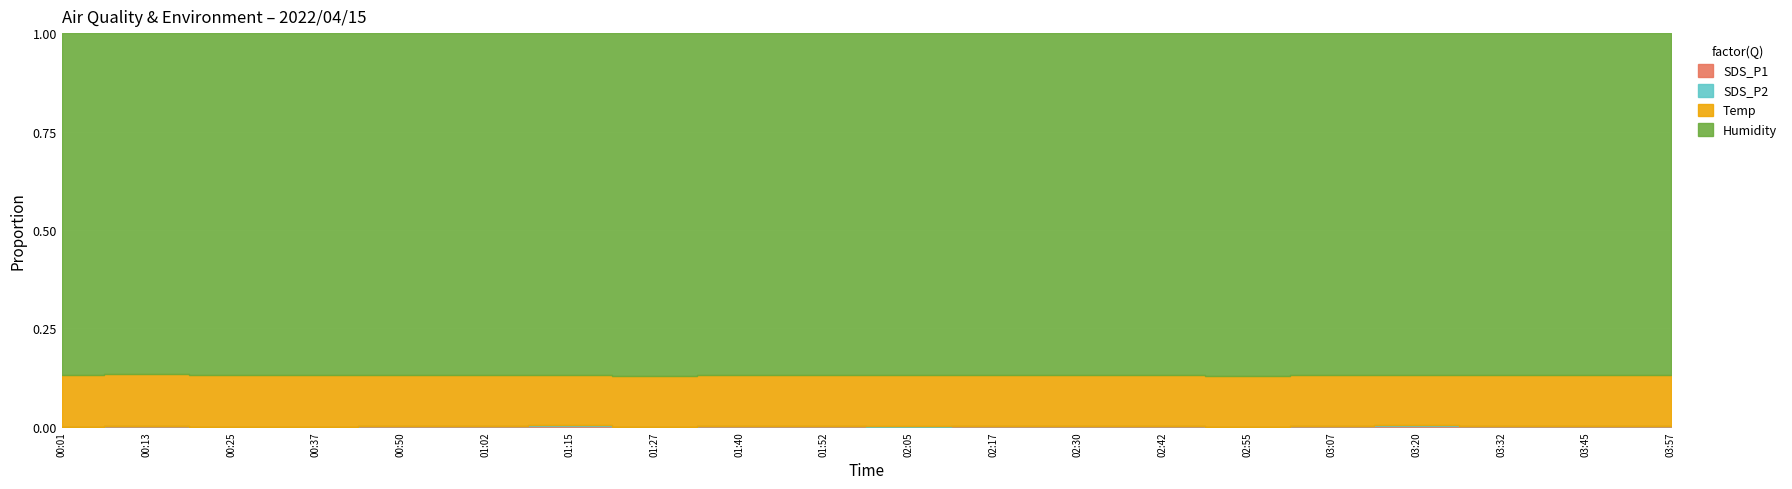

What is the value of the Humidity point at the 4th from the left?

99.9